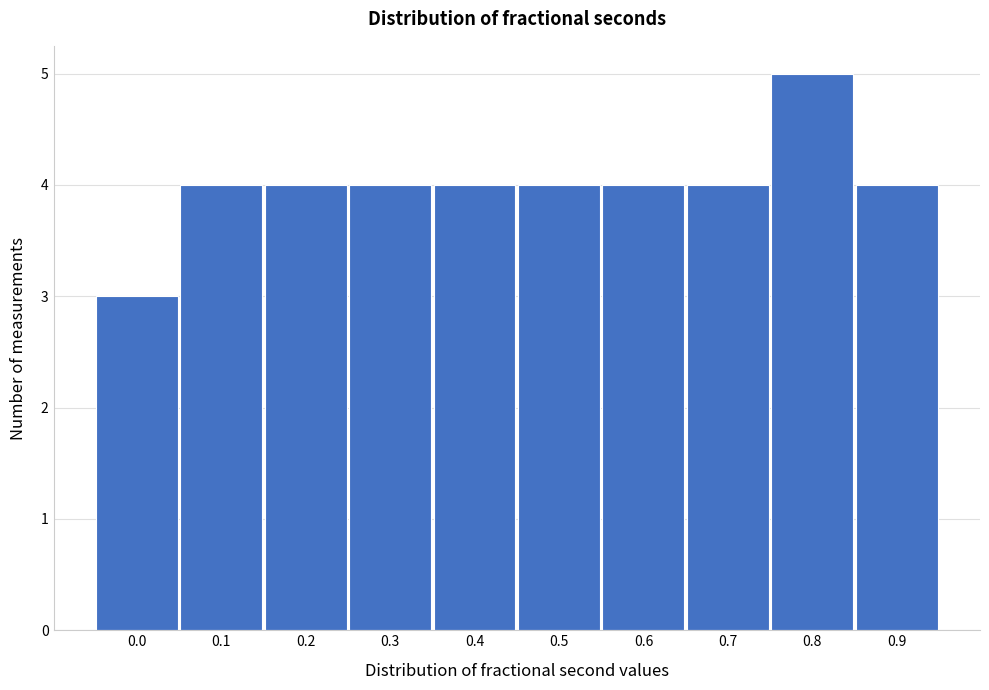

Reading left to right, what are all the values shown in this chart?

0.0=3	0.1=4	0.2=4	0.3=4	0.4=4	0.5=4	0.6=4	0.7=4	0.8=5	0.9=4